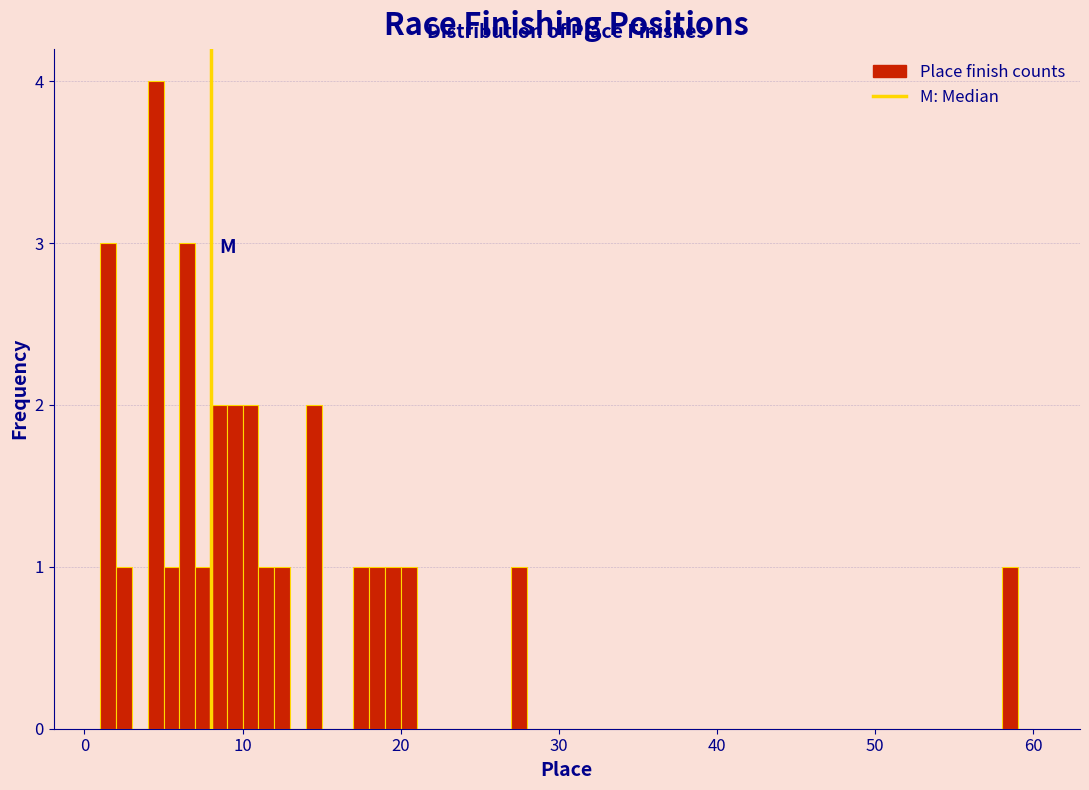

Read against the x-axis, roughly where is the centre of the tallest bar?

5